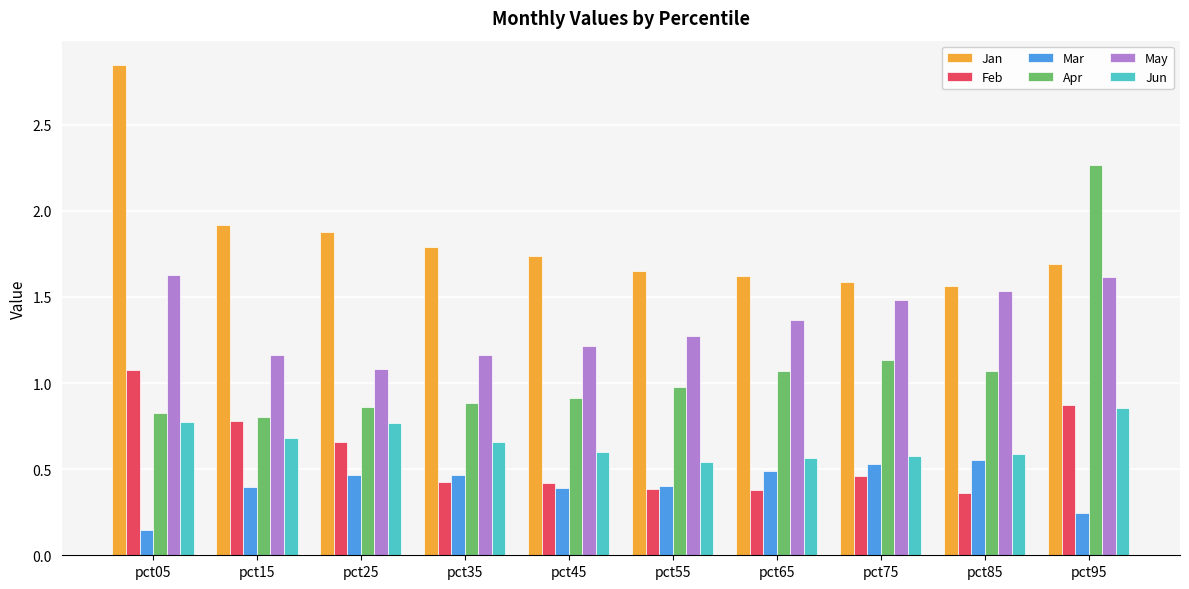

What is the spread (max minus min) of values at pct05?

2.7